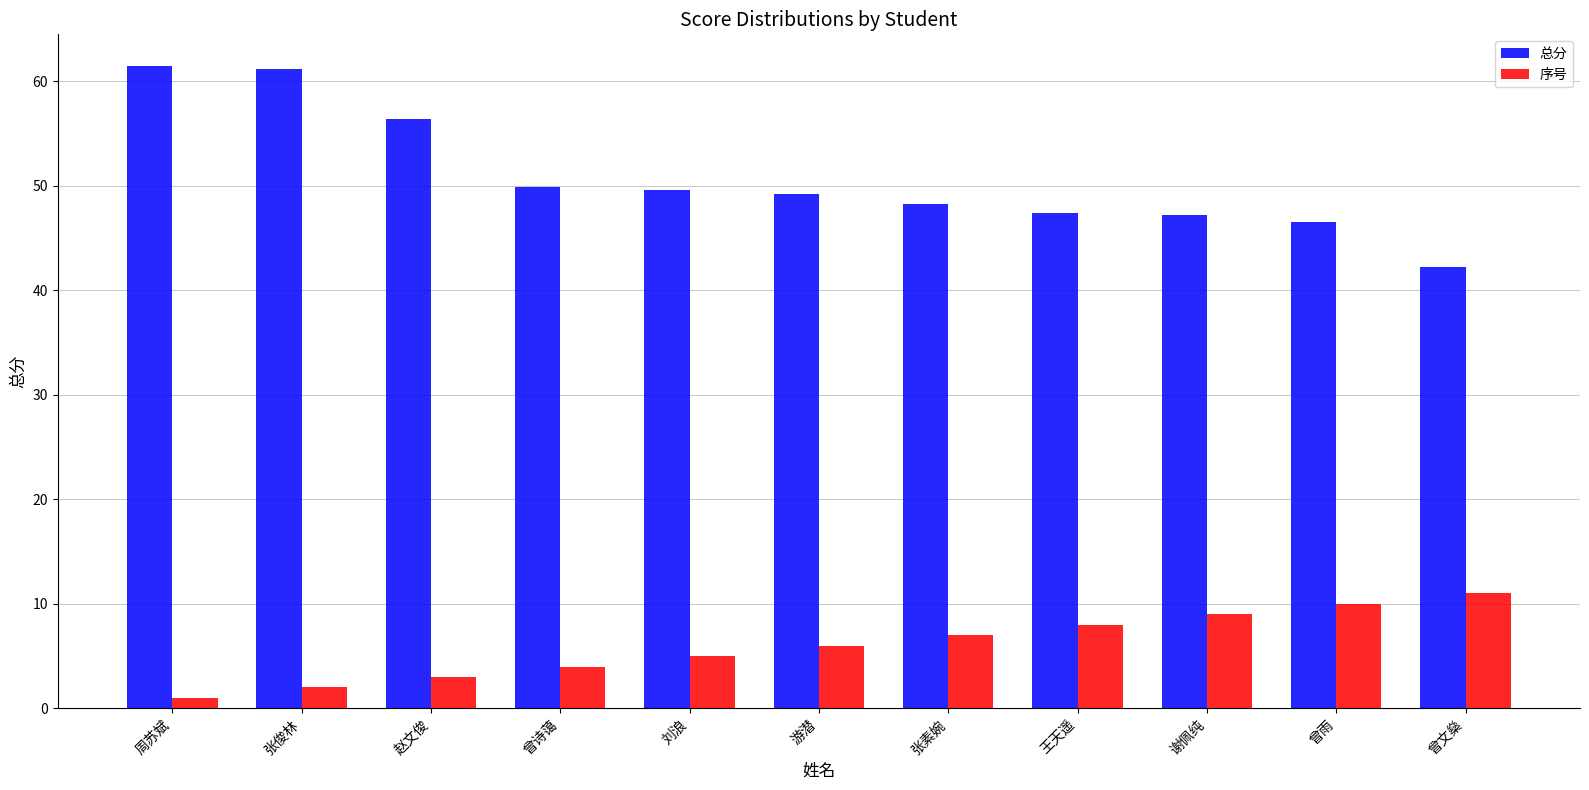

At which label does 总分 first exceed 49?

周苏斌